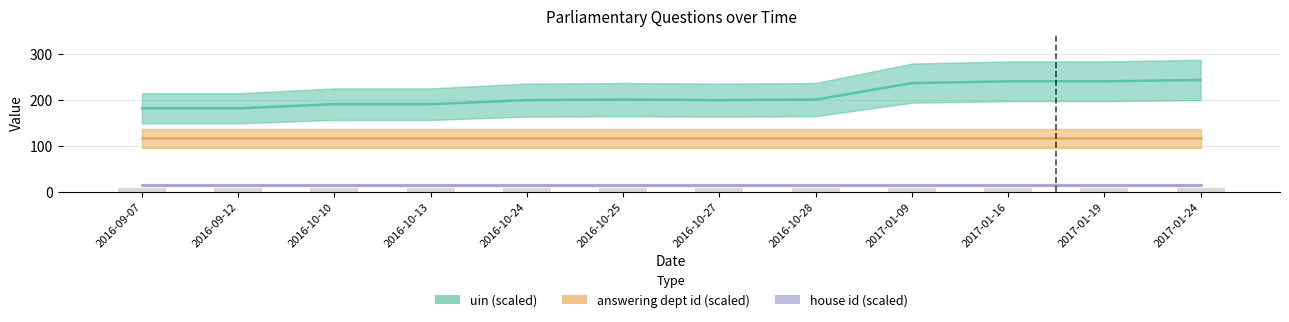

Which category has the lowest value in the uin (scaled) series?

2016-09-07